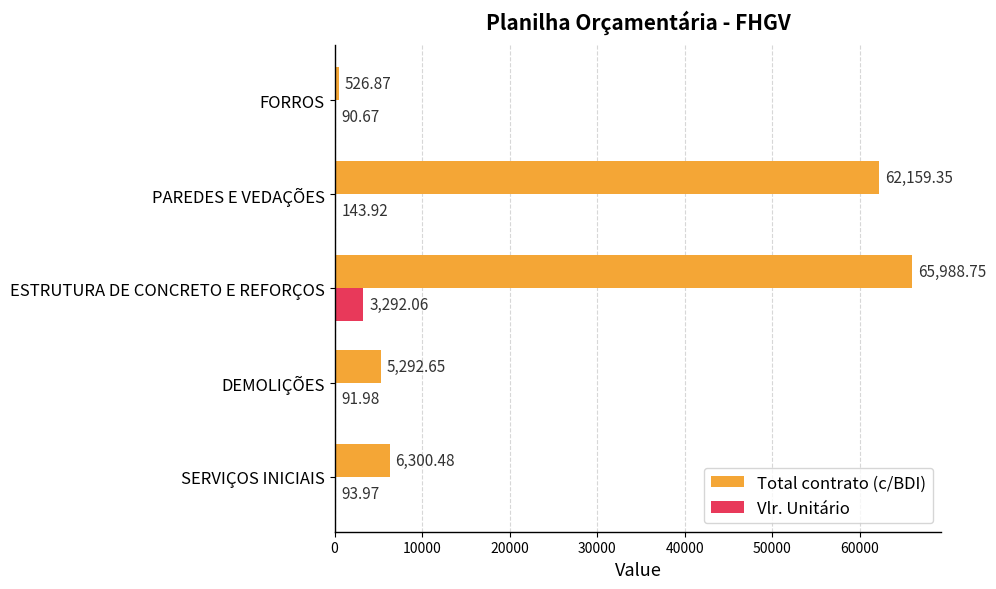

Between DEMOLIÇÕES and FORROS, which series saw the biggest shift?

Total contrato (c/BDI)